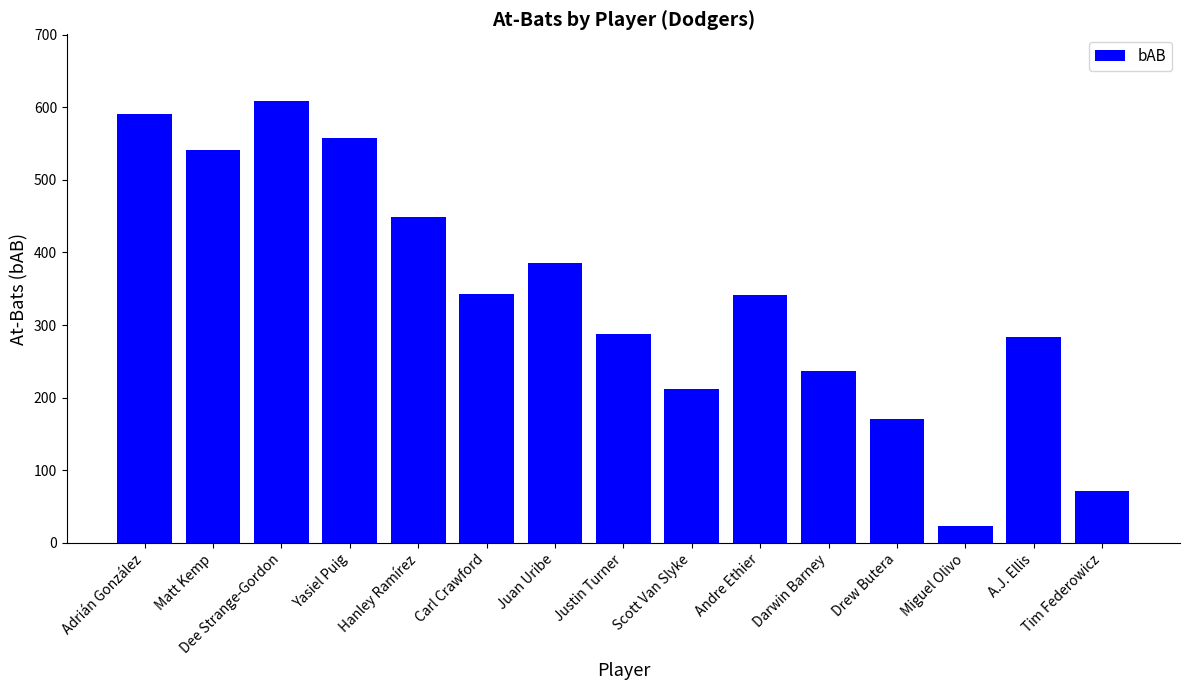

How many data points are less than 341?

7